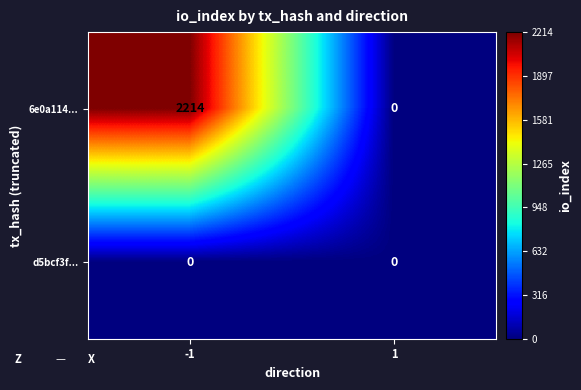

Is it true that d5bcf3f... equals 0 at -1?

True